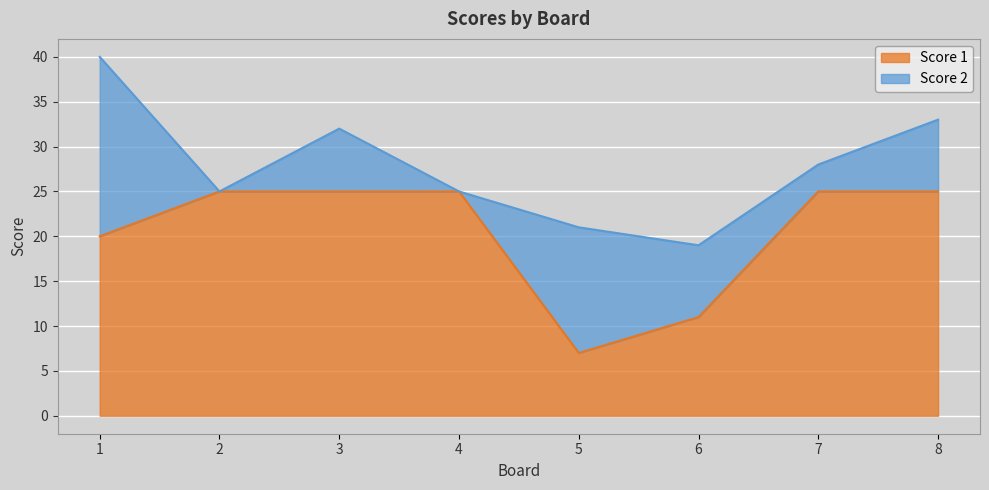

How many interior local valleys (lower than both neighbors) does the data have?

1